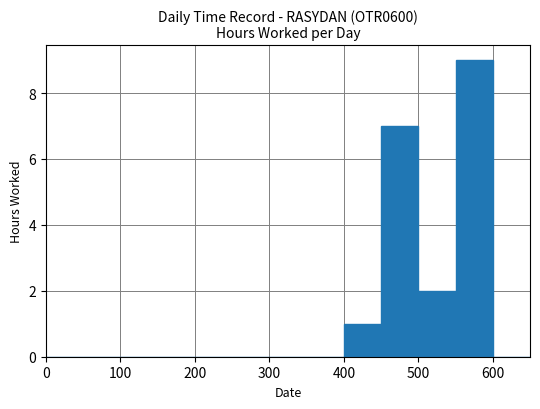

What is the sum of all values?

19